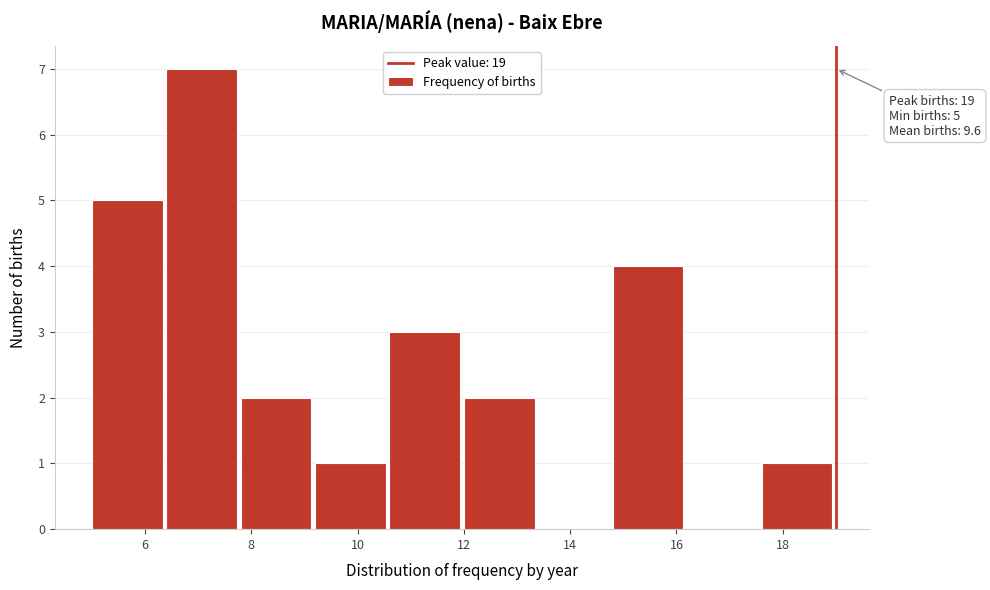

Over which range of the x-axis is the bar tallest?

6.4 to 7.8